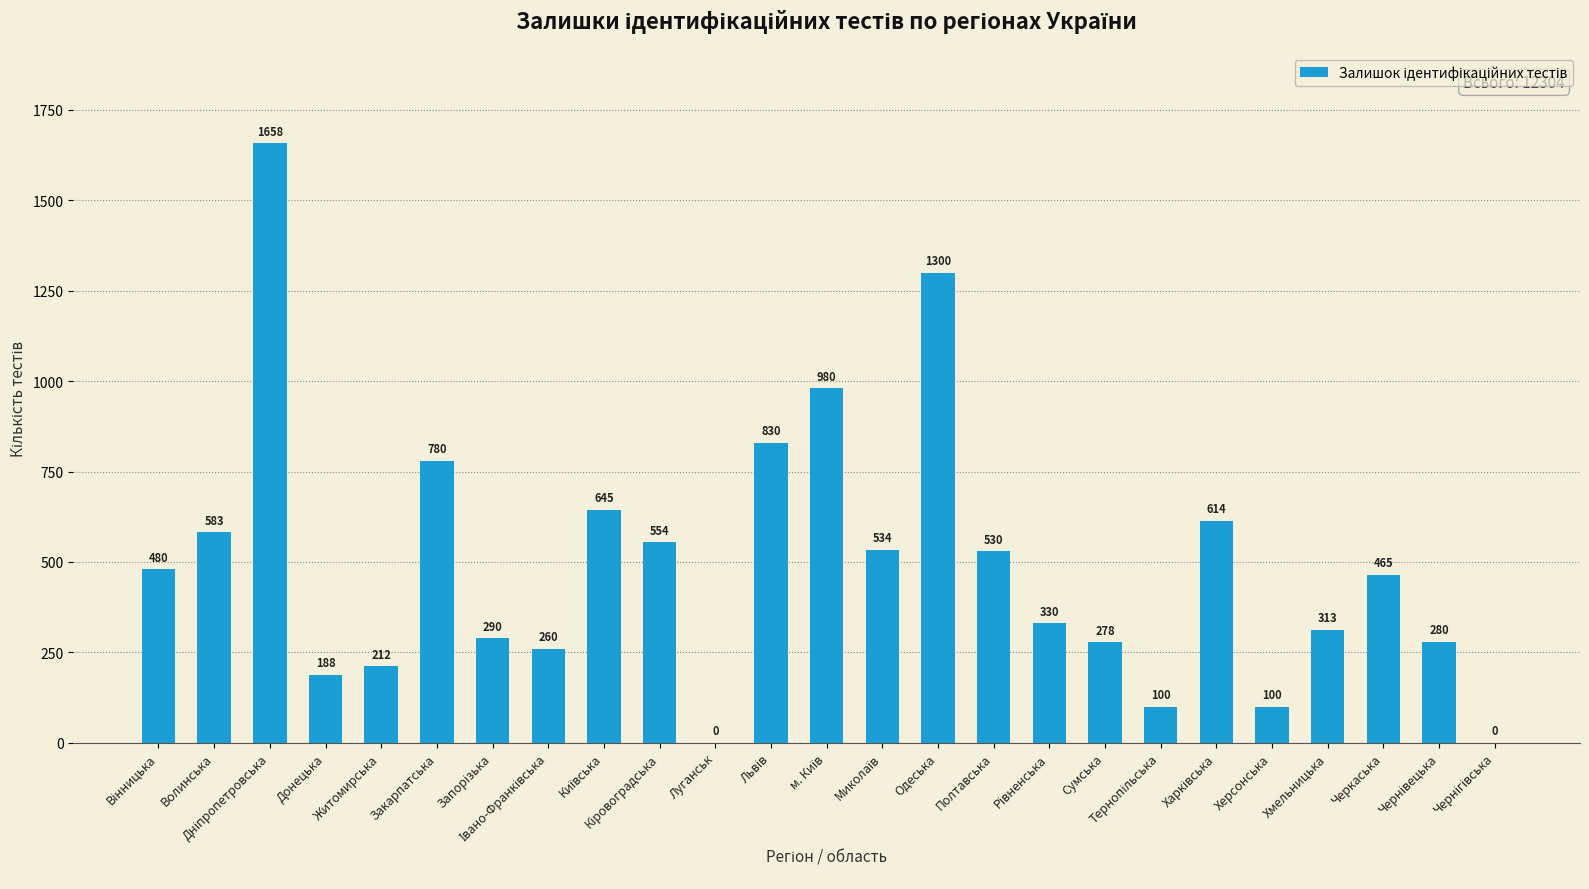

Are the bars horizontal?

No